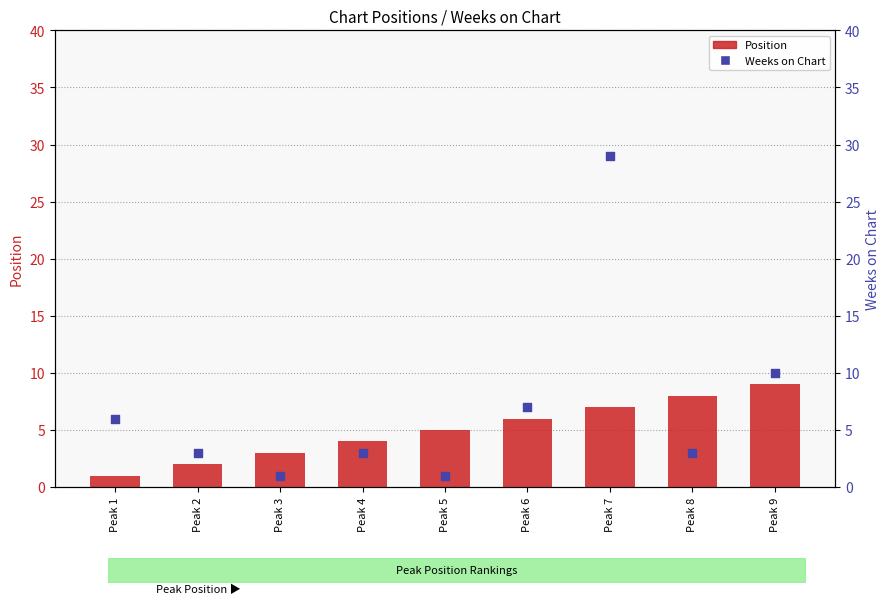

Which series has the largest total across all categories?

Weeks on Chart